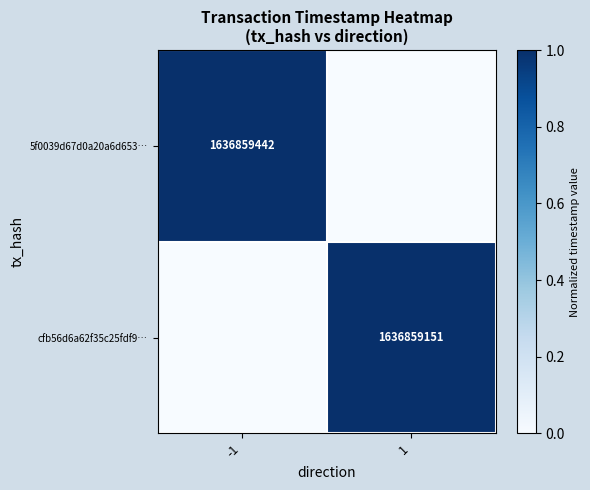

Between -1 and 1, which series saw the biggest shift?

5f0039d67d0a20a6d653…